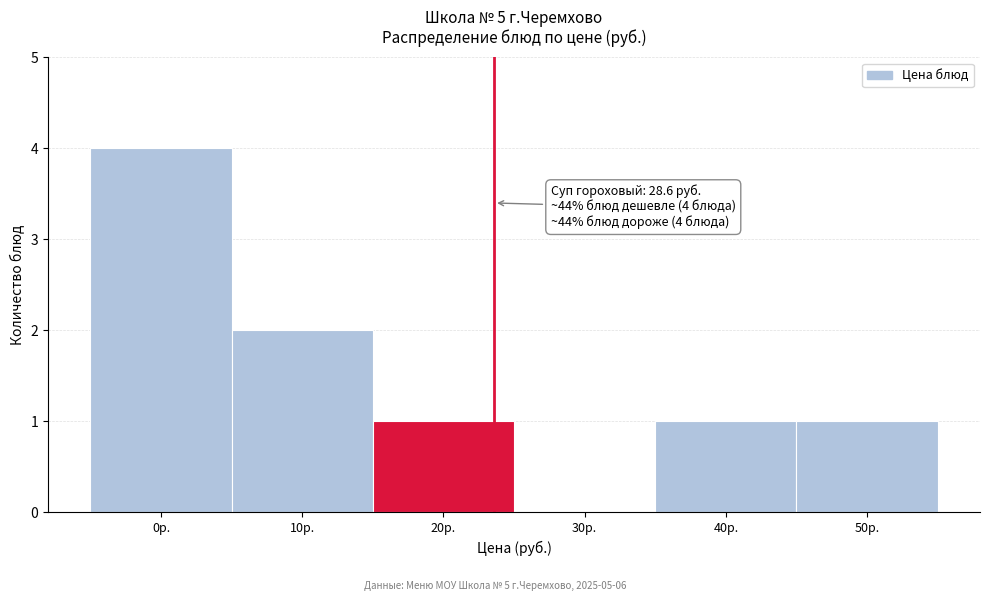

Reading right to left, list all the values displayed in this chart.

50р.=1	40р.=1	30р.=0	20р.=1	10р.=2	0р.=4